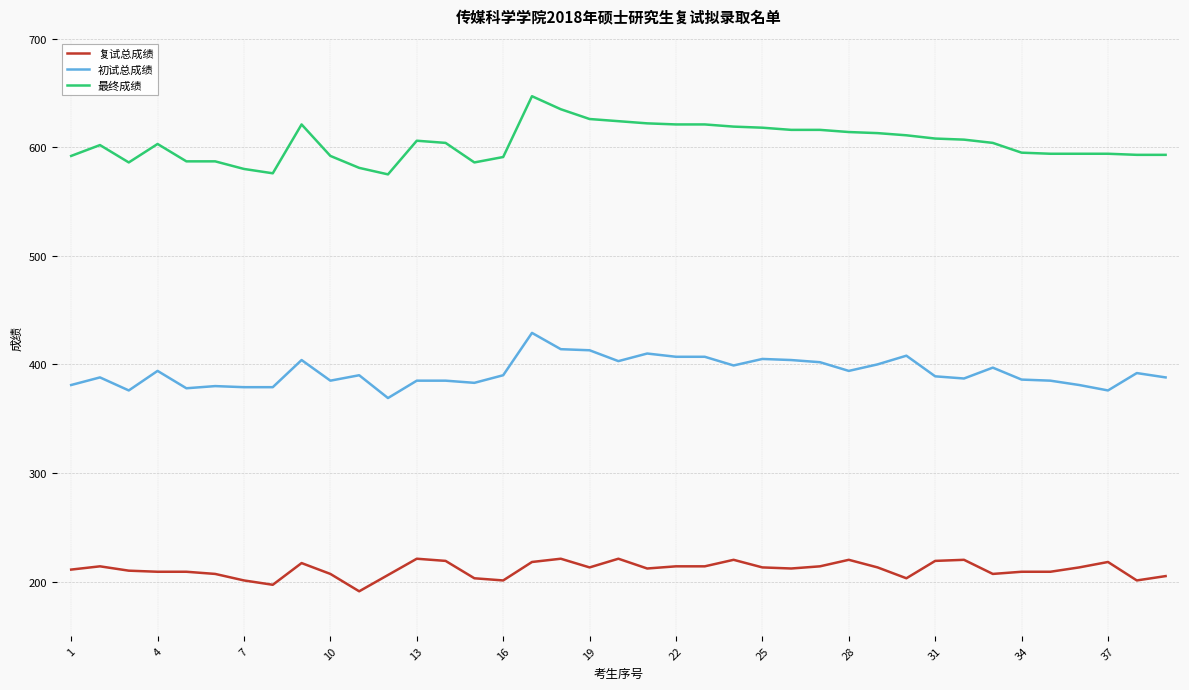

What is the highest value of the 初试总成绩 series?

429